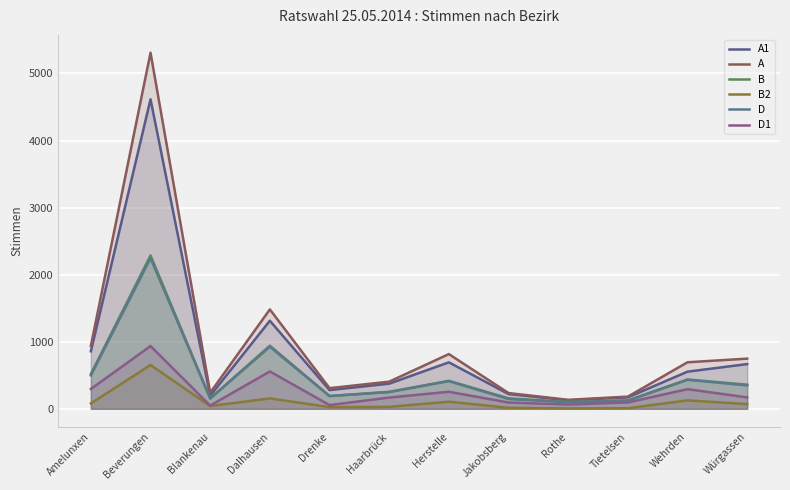

What is the label of the 3rd point from the right?

Tietelsen